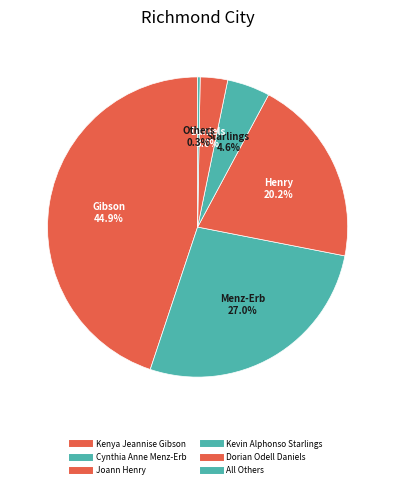

How many segments does this pie chart have?

6